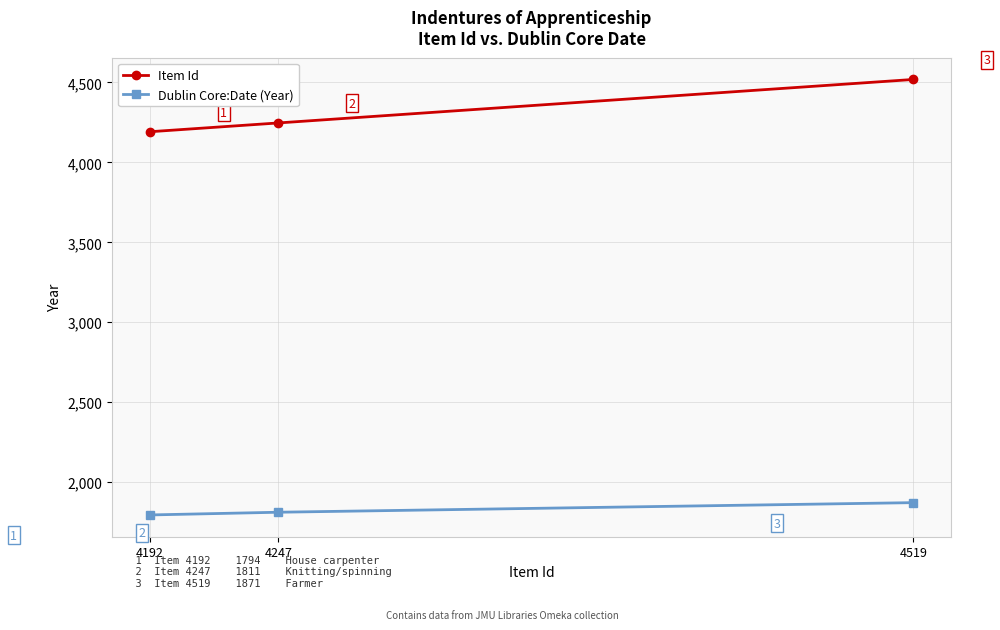

What is the difference between the maximum and second lowest values in the Dublin Core:Date (Year) series?

60